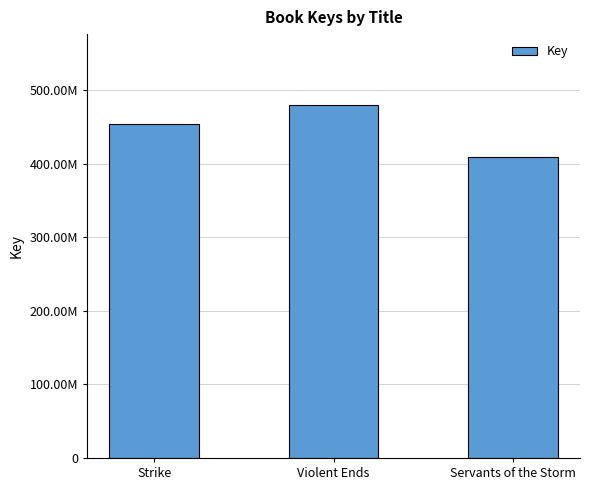

Count the values in the range 408561947 to 479823994.

3